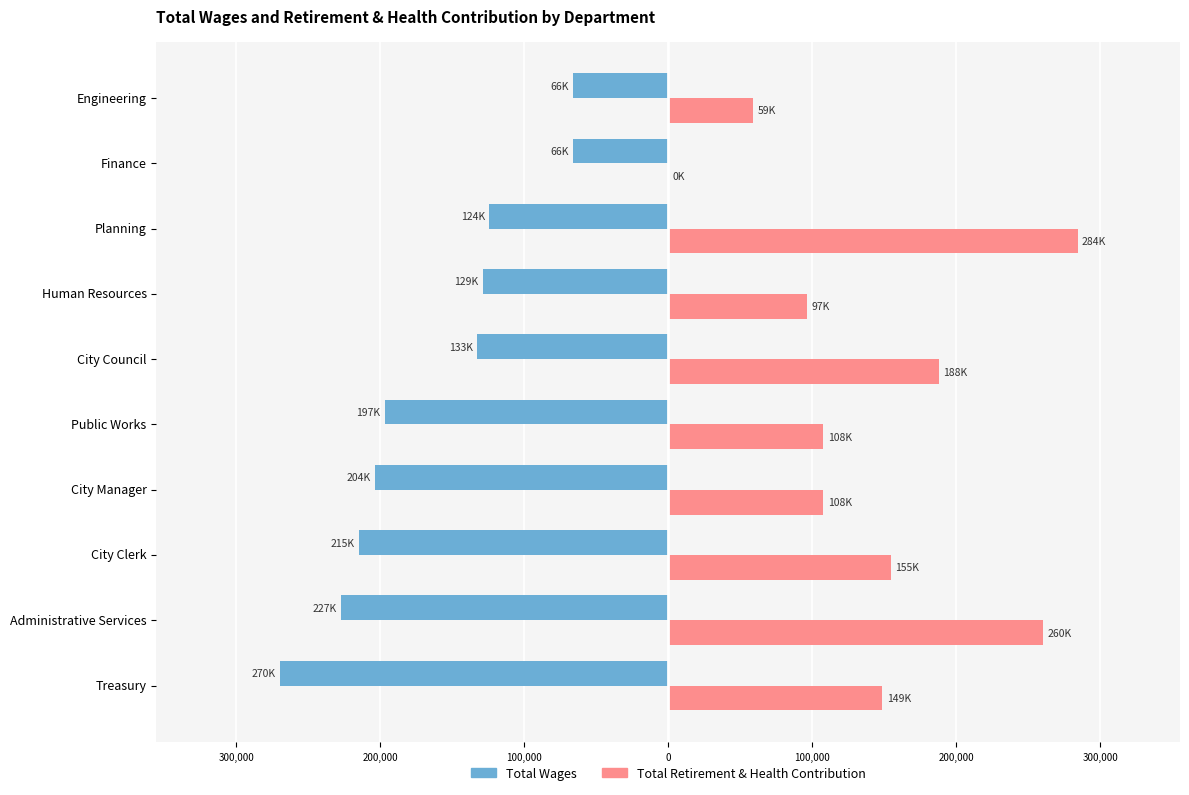

What are all the series names shown in the legend?

Total Wages, Total Retirement & Health Contribution